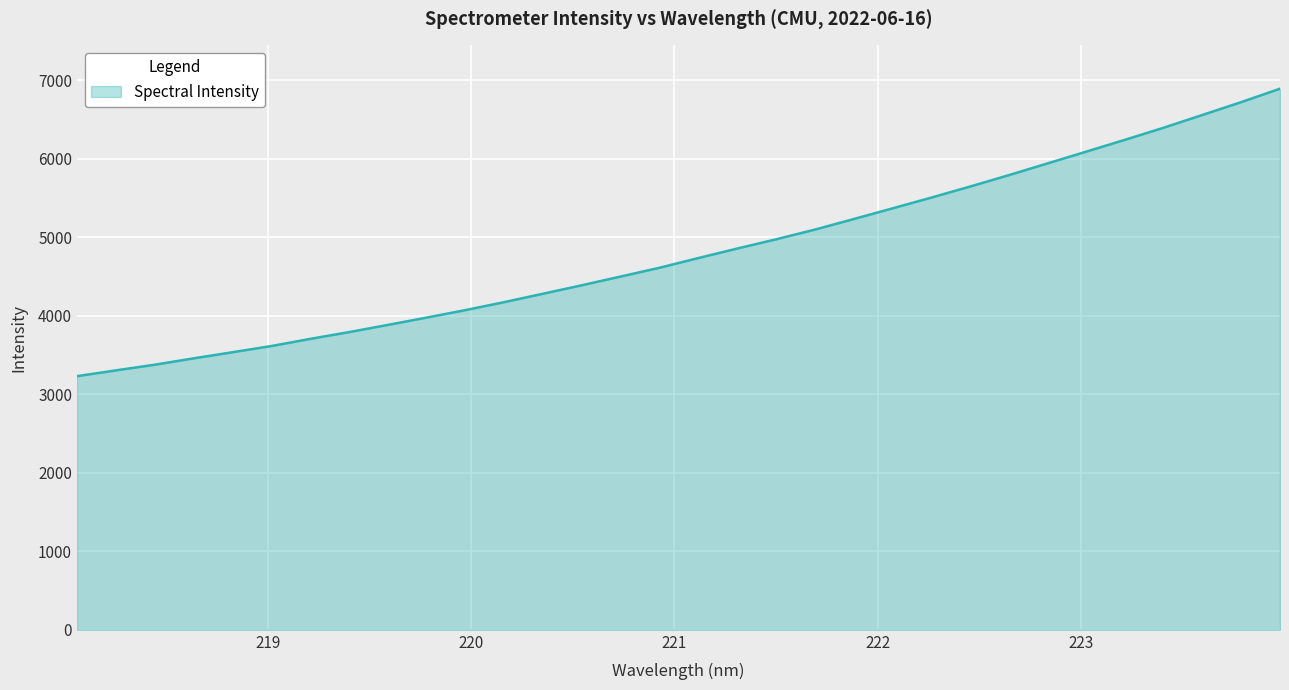

What is the difference between the maximum and minimum values?

3661.2